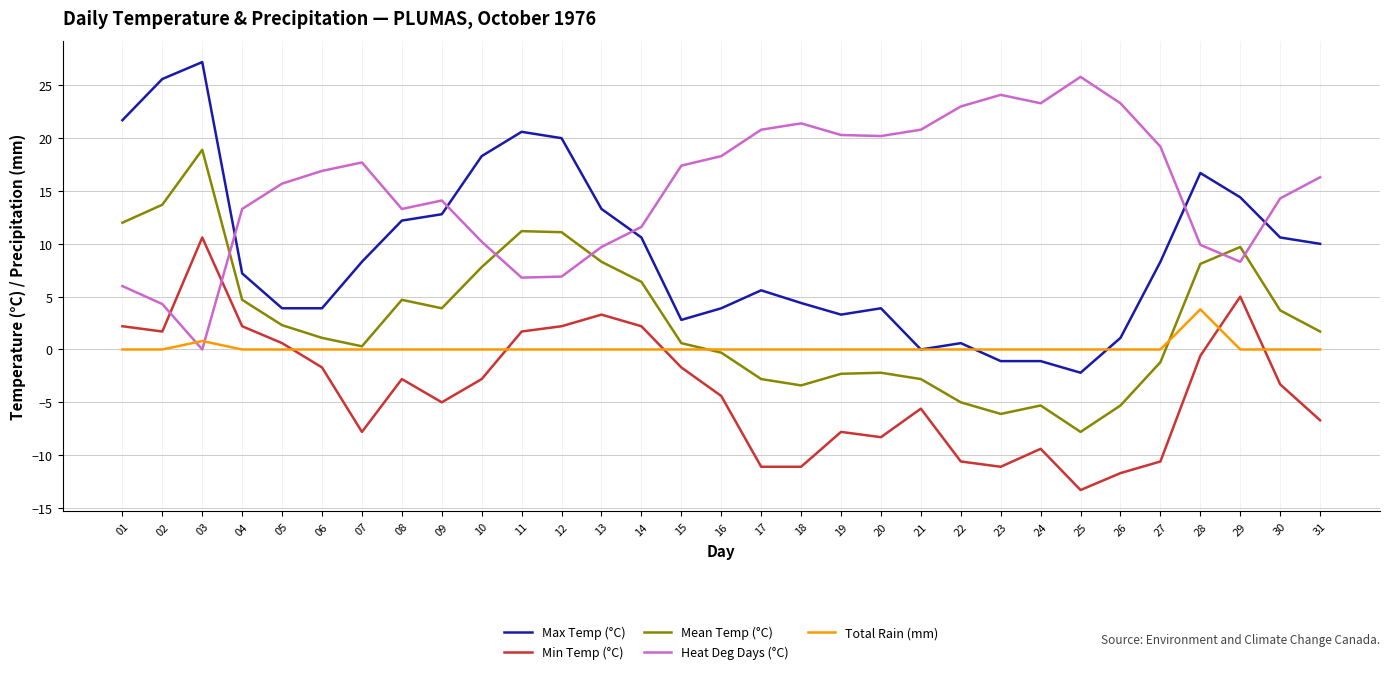

Is it true that Total Rain (mm) equals -1.8 at 10?

False